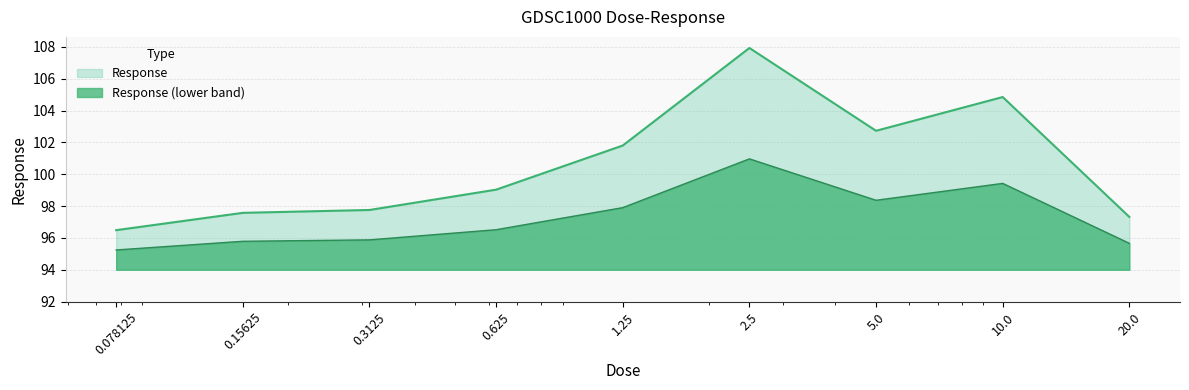

At which label does the data first exceed 99?

0.625